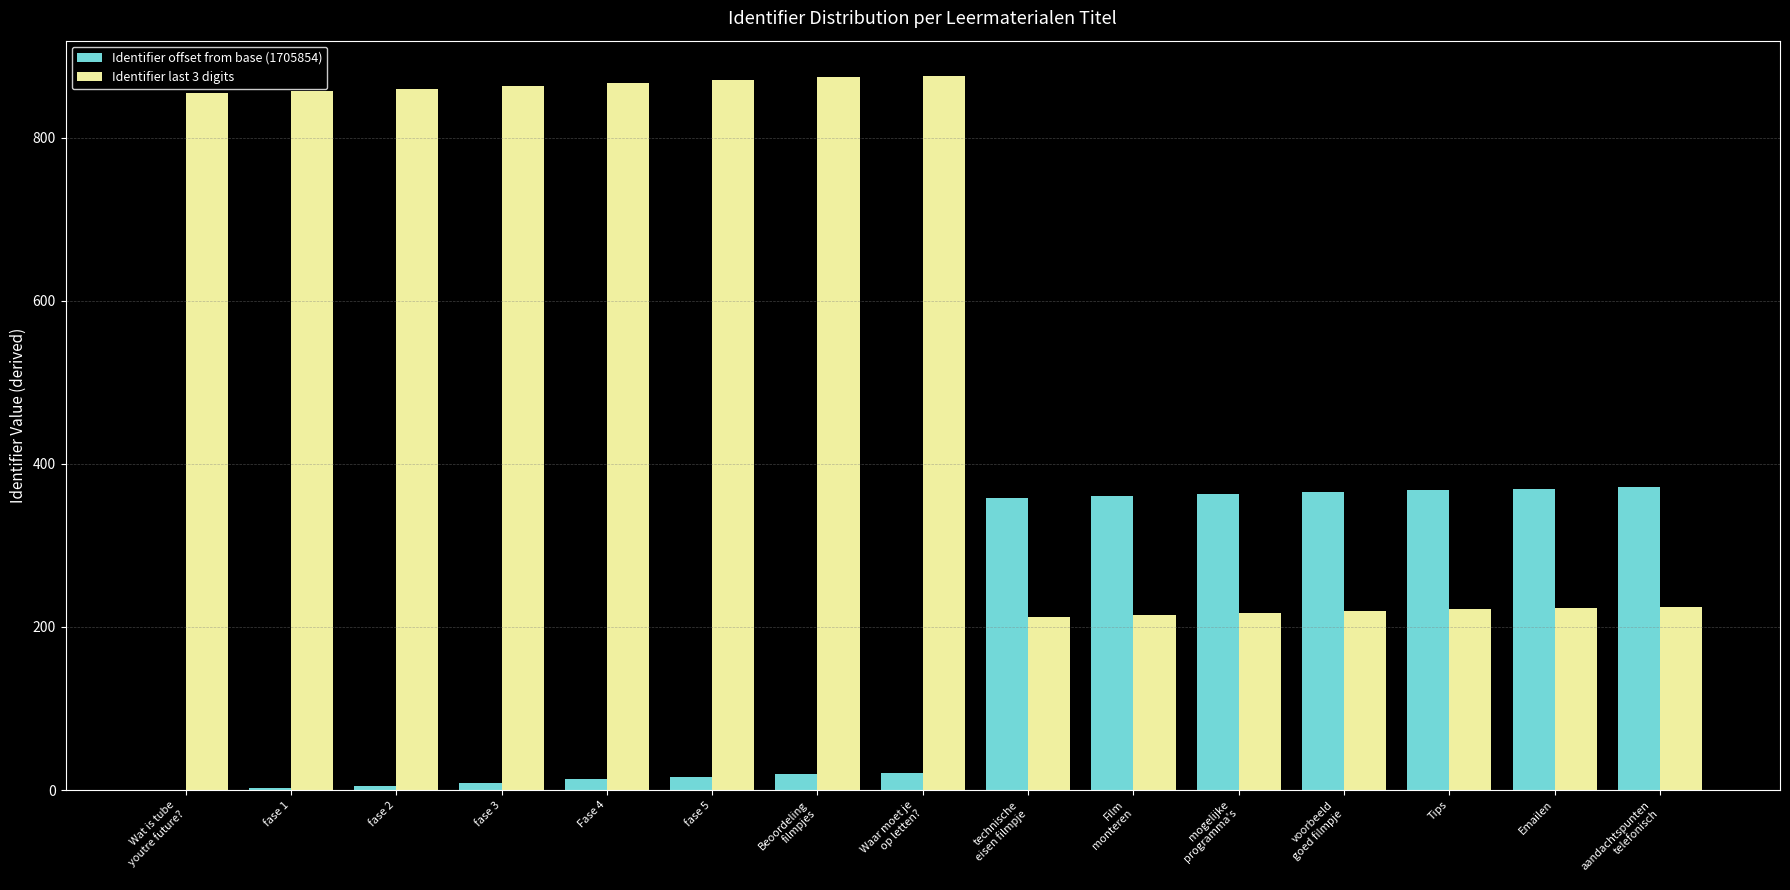

What is the maximum value shown in the chart?

875